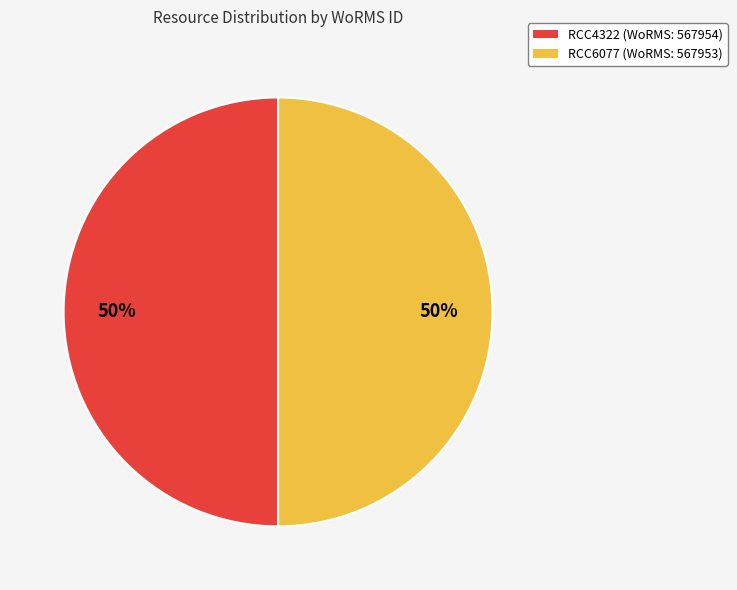

Count the number of slices in the pie.

2